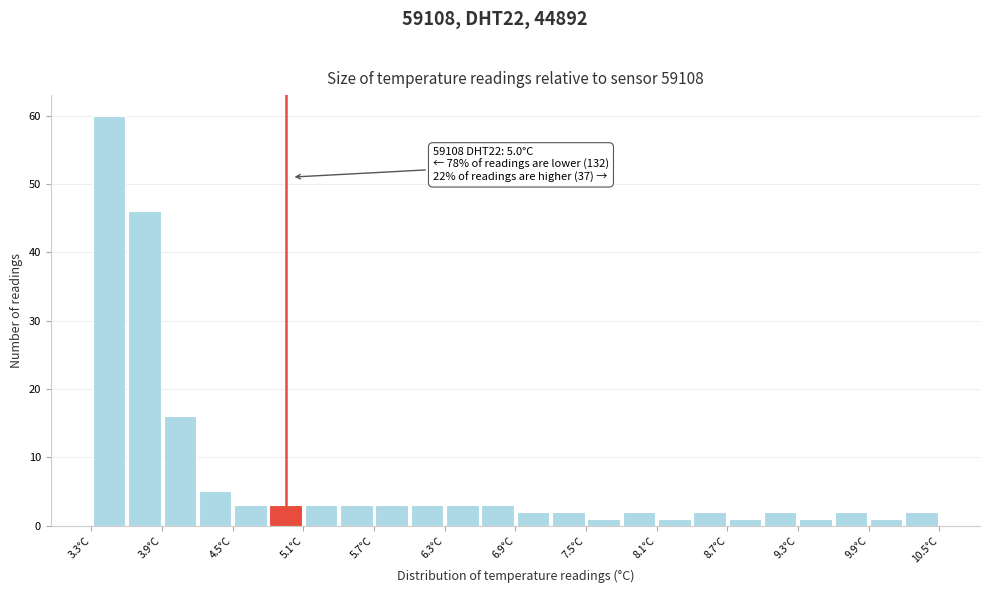

Read against the x-axis, roughly where is the centre of the tallest bar?

3.5